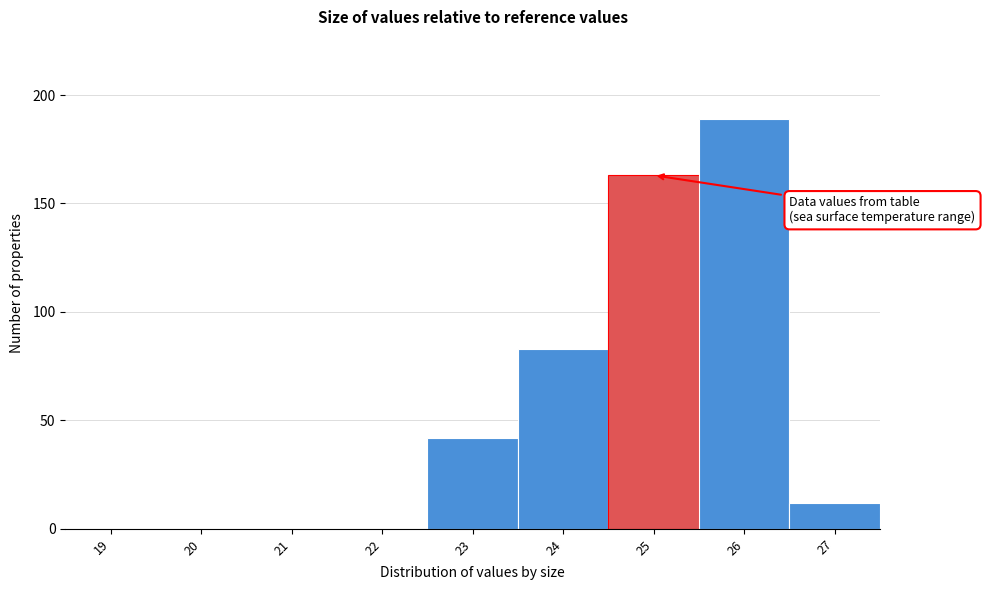

Reading left to right, transcribe all the data shown in this chart.

19=0	20=0	21=0	22=0	23=42	24=83	25=163	26=189	27=12